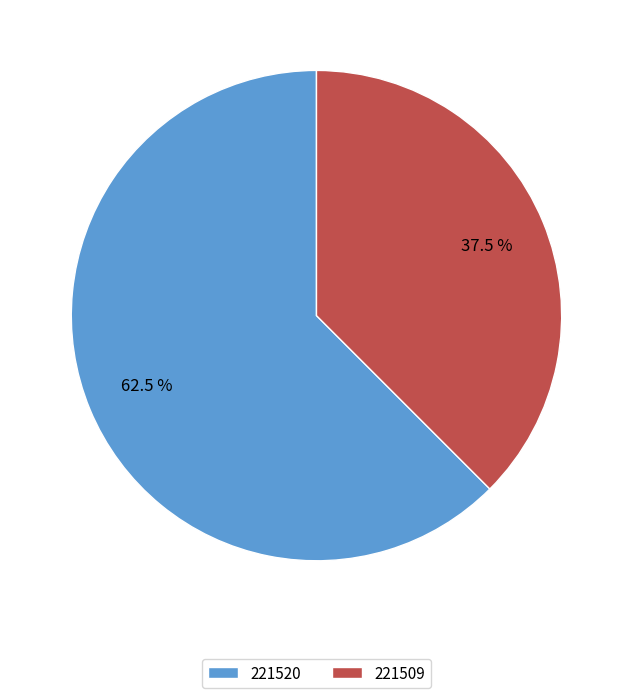

Does any single category account for the majority?

Yes